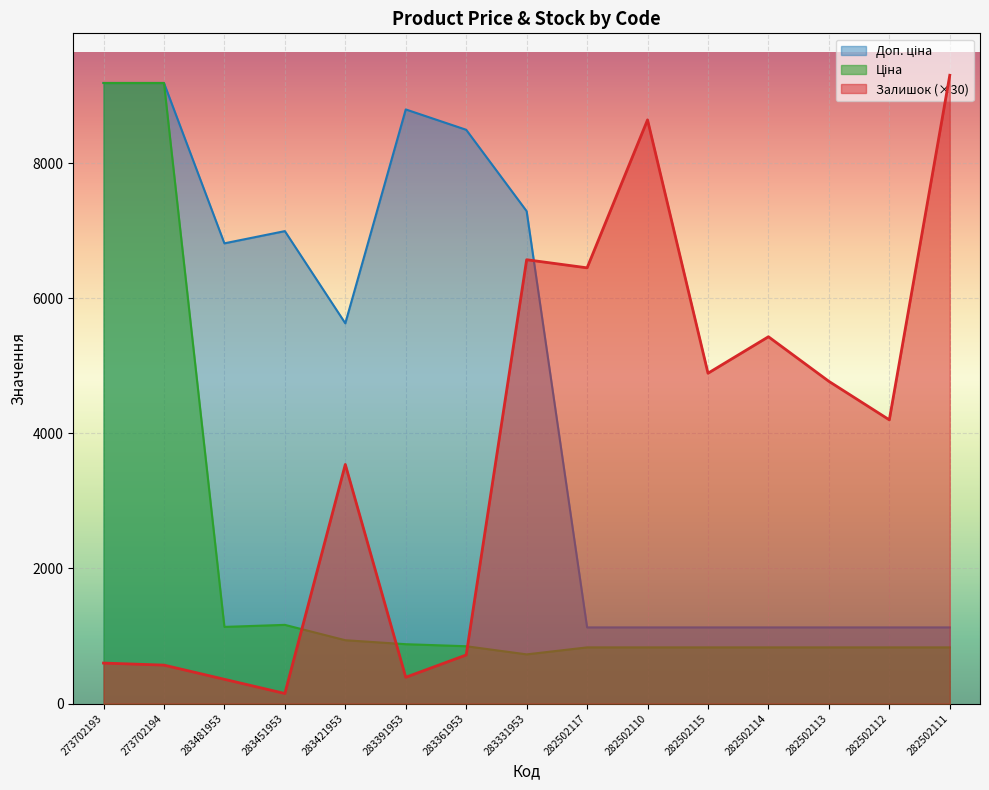

Does the chart display data point markers on the line(s)?

No